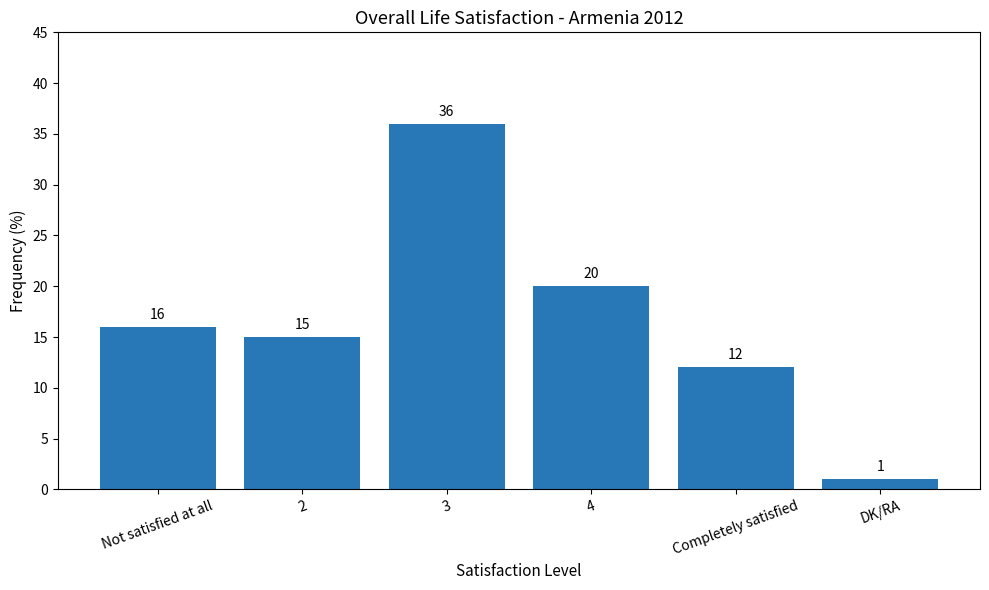

What is the difference between the maximum and minimum values?

35